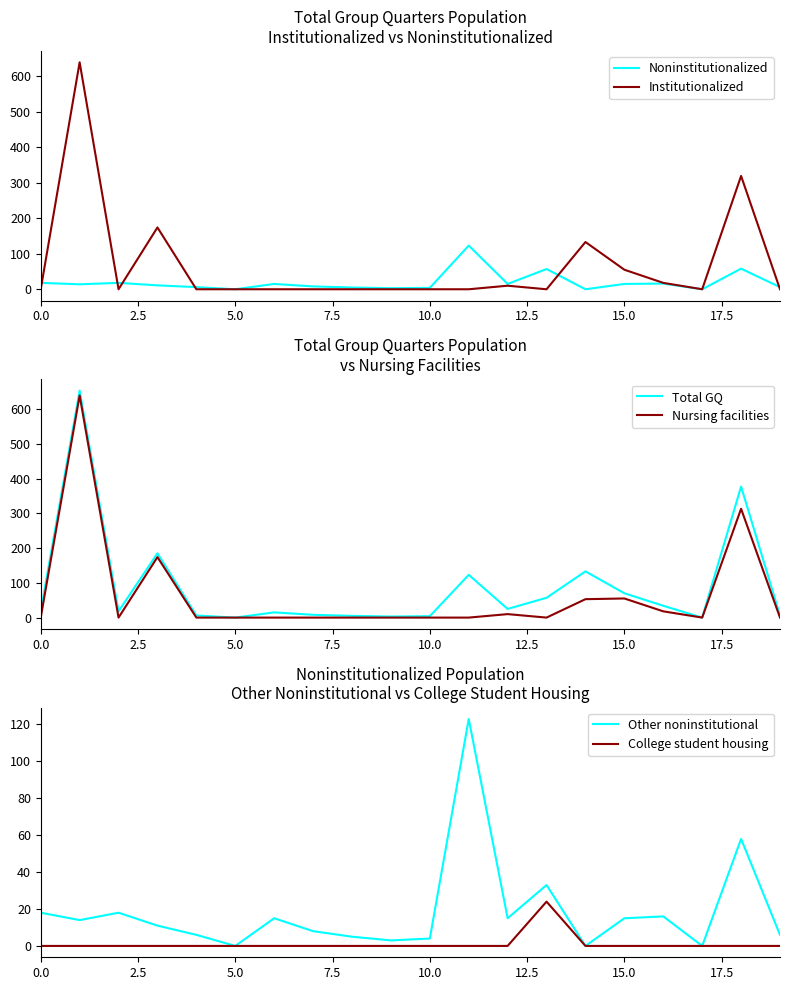

The value of Noninstitutionalized at 5.0 is -65. True or false?

False